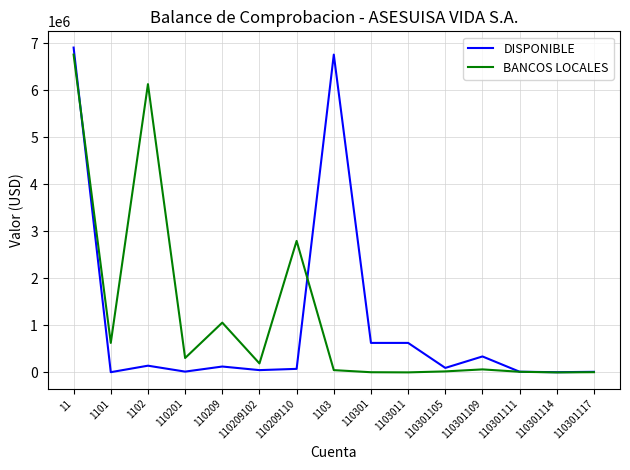

What position from the left is 110209110?

7